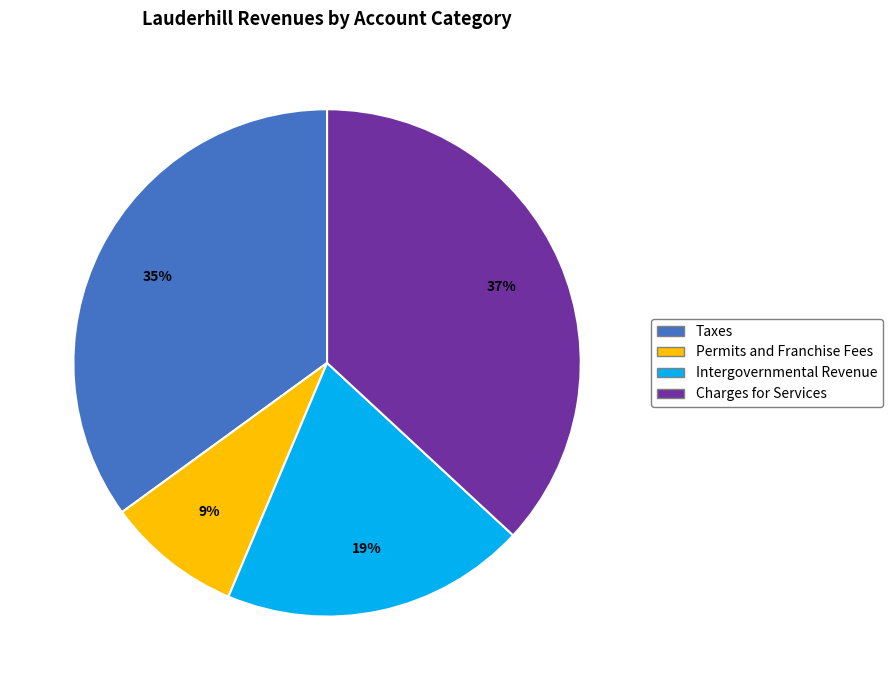

To the nearest percent, what is the combined percentage of Permits and Franchise Fees and Intergovernmental Revenue?

28%